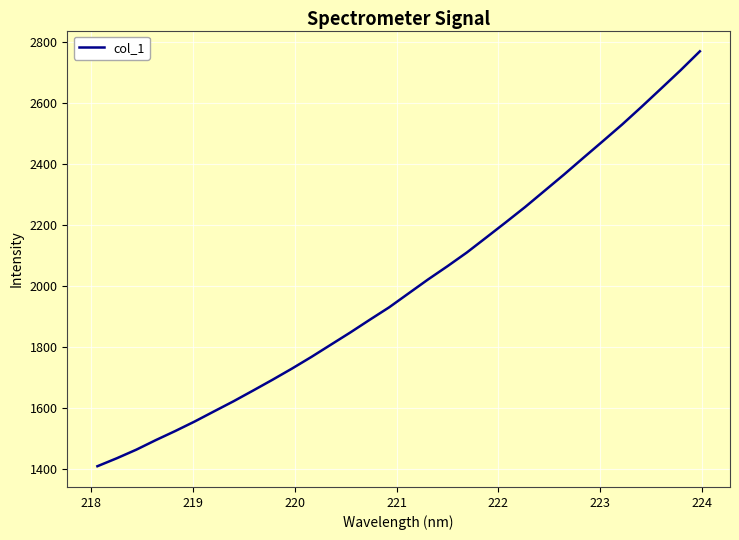

What is the difference between the maximum and minimum values?

1357.9